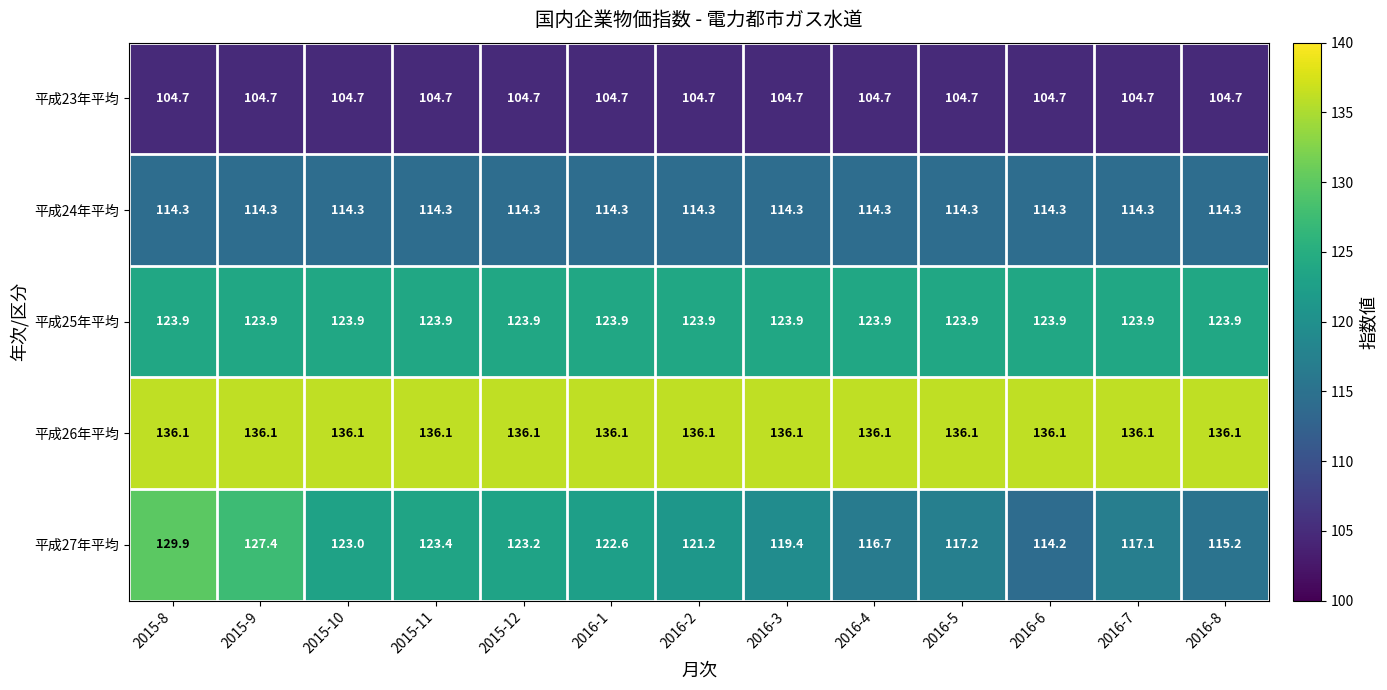

What is the maximum value for 平成23年平均?

104.7